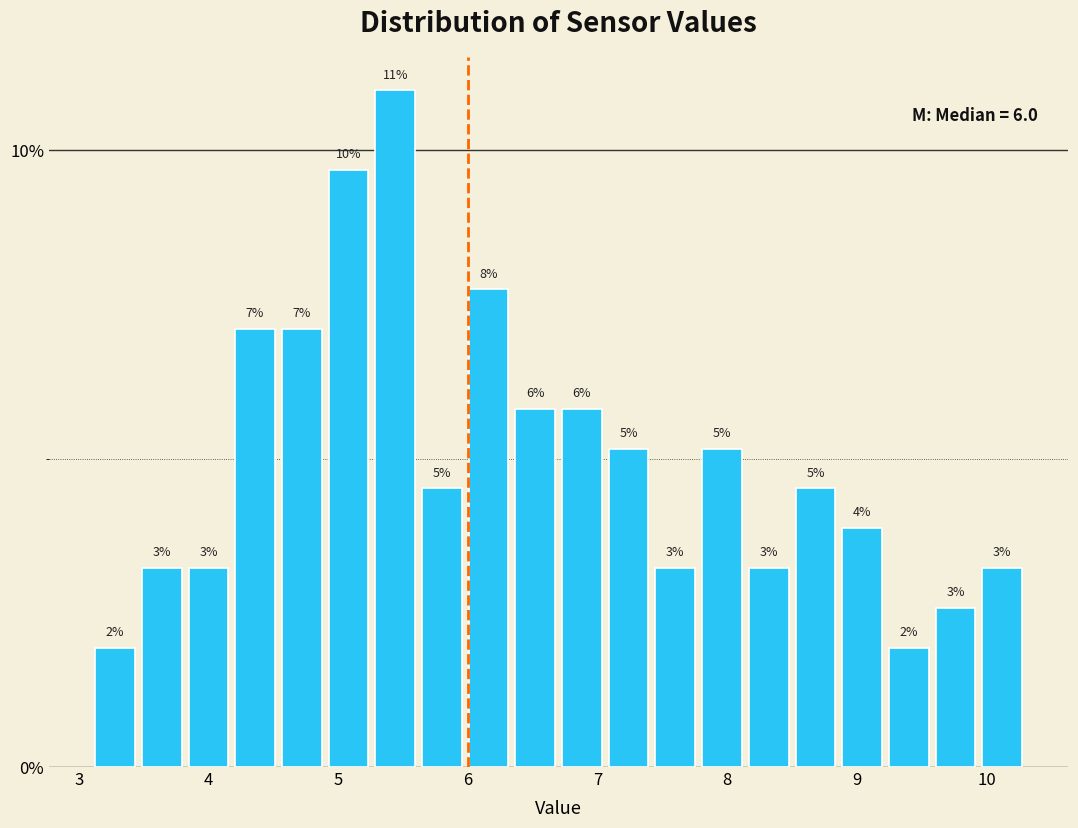

Read against the x-axis, roughly where is the centre of the tallest bar?

5.4